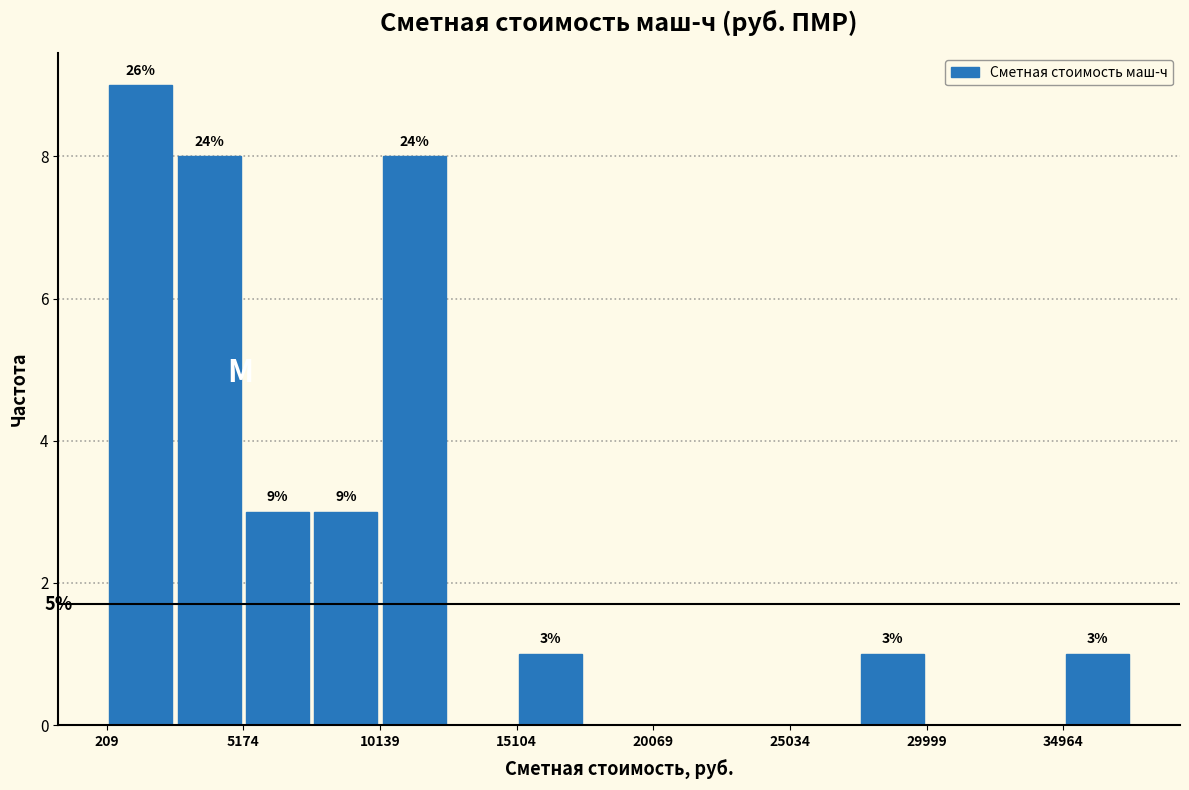

Which range on the x-axis has the tallest bar?

0 to 2500